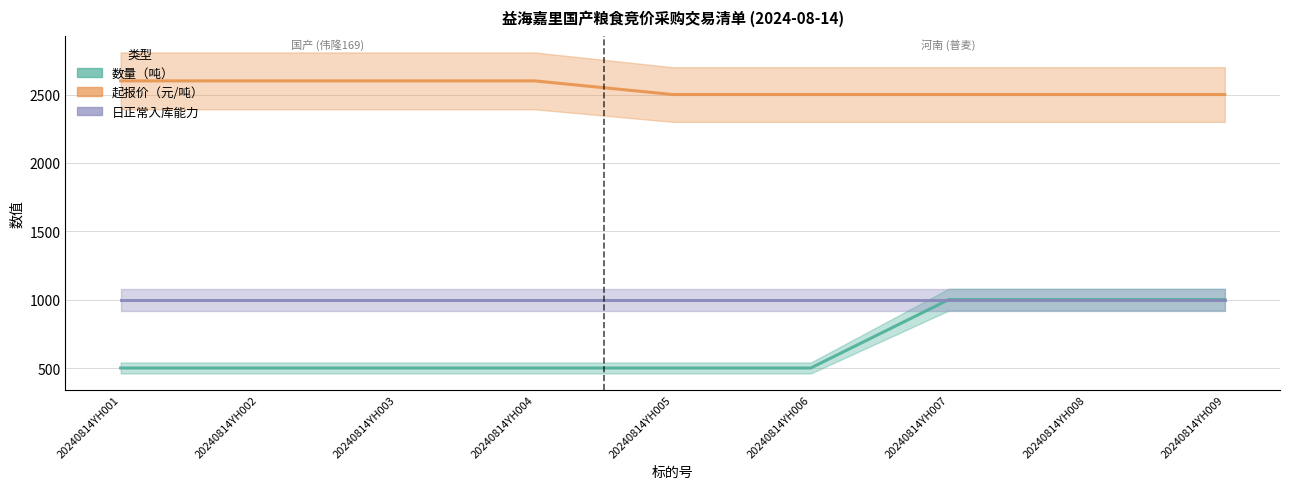

What value does the 日正常入库能力 series have at 20240814YH002?

1000